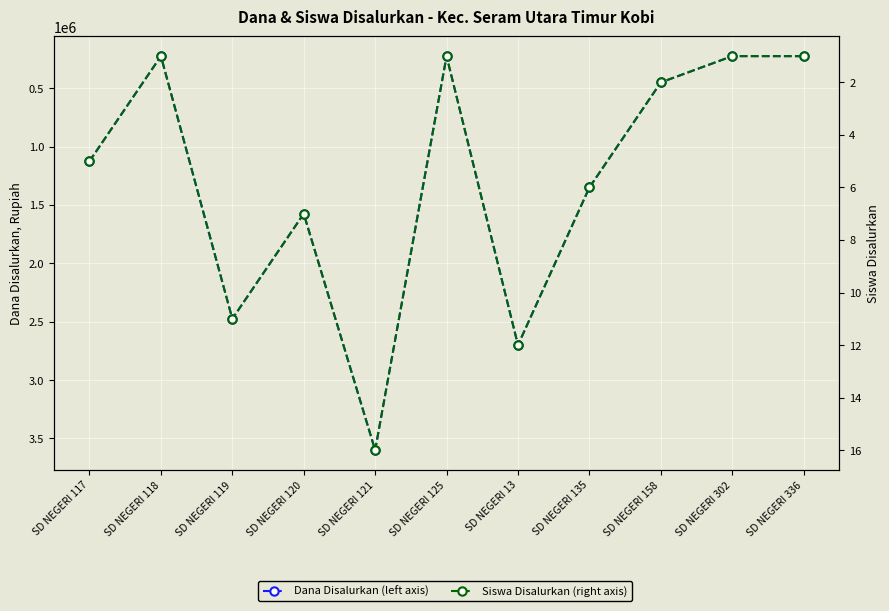

What position from the right is SD NEGERI 135?

4